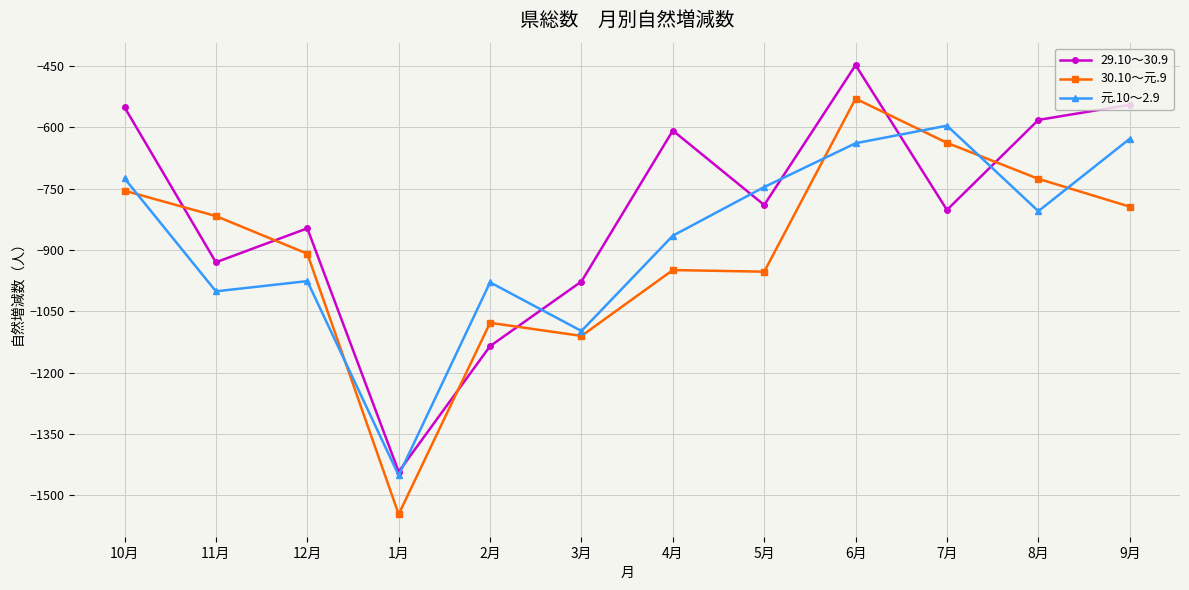

Rank the series at 8月 from lowest to highest value.

元.10～2.9, 30.10～元.9, 29.10～30.9